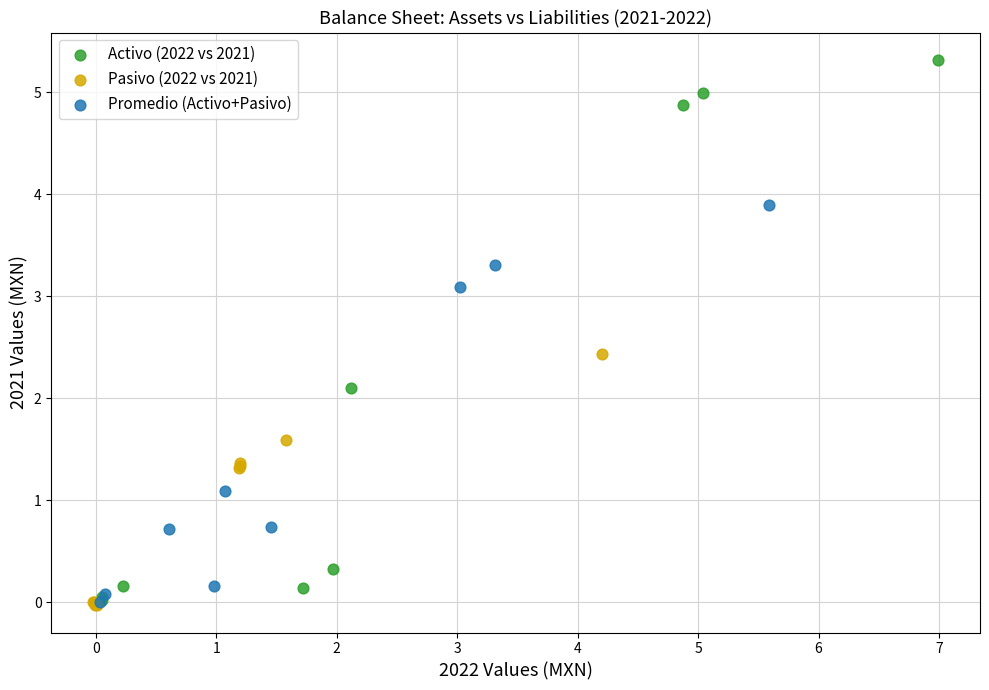

Which series contains the highest Y value?

Activo (2022 vs 2021)